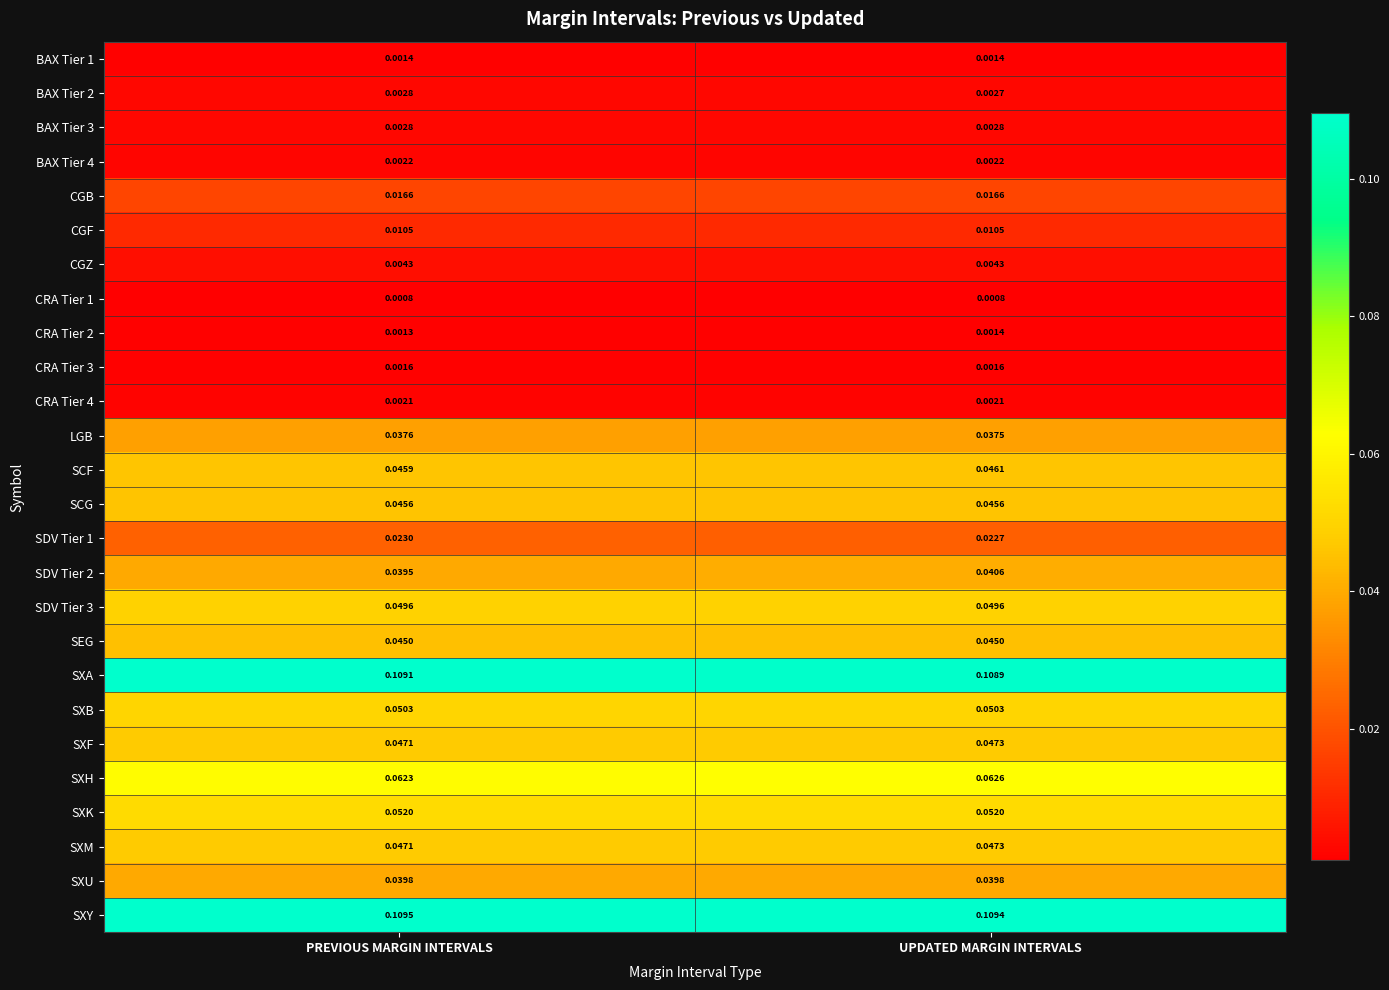

Which series has the largest total across all categories?

SXY